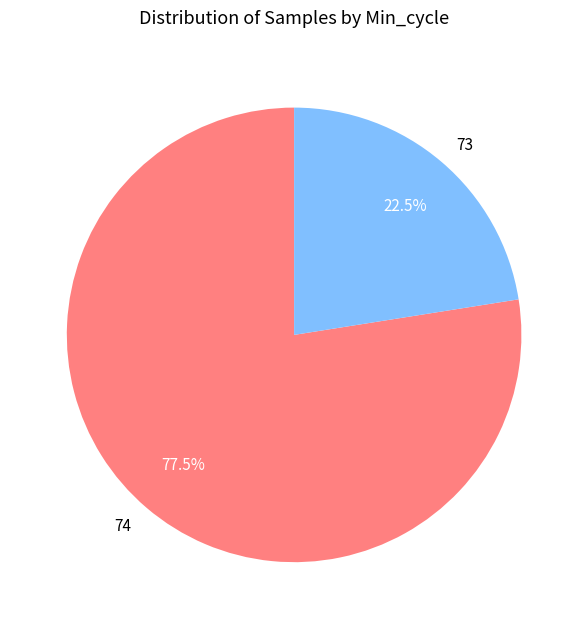

What percentage is NOT represented by 74?

22.5%